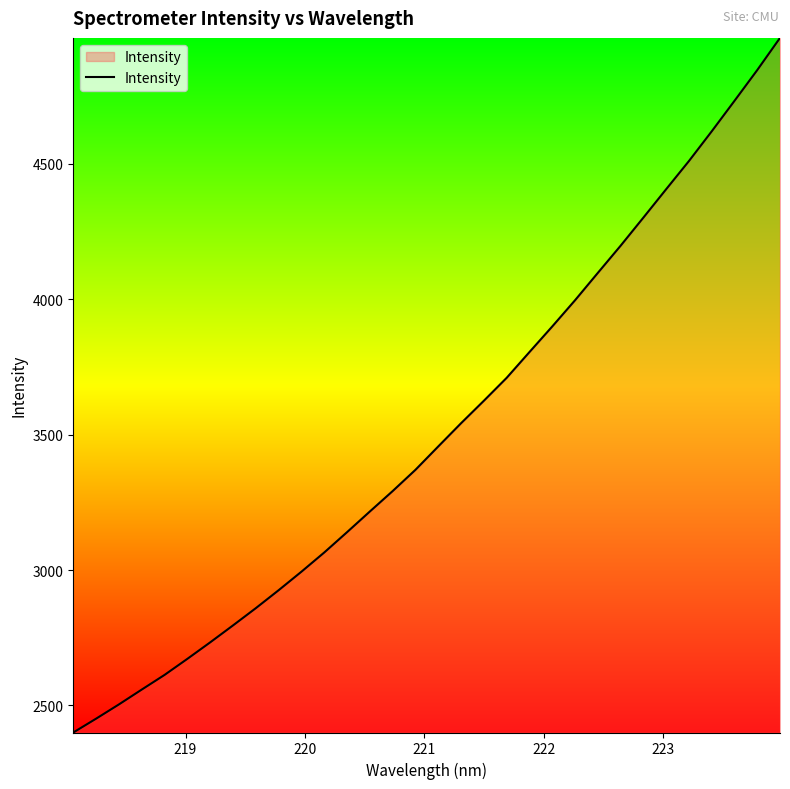

What is the smallest value displayed?

2399.9